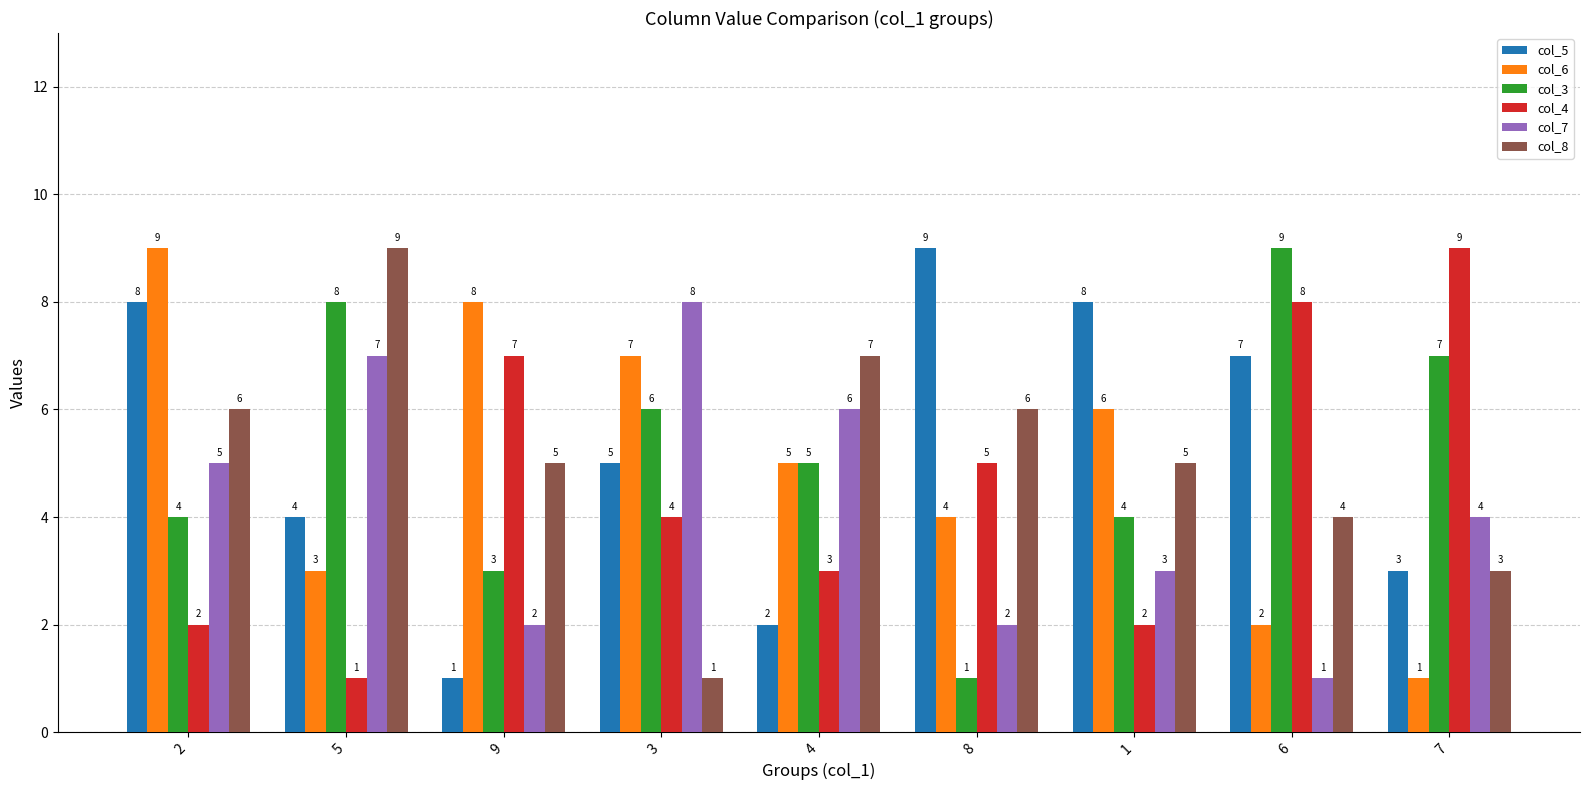

Are the bars horizontal?

No